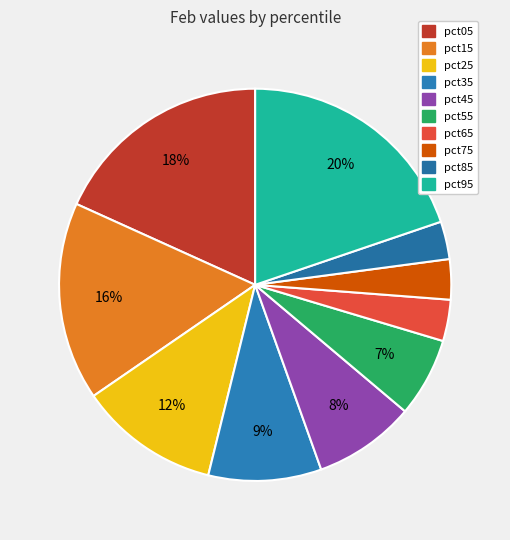

What portion of the pie excludes pct25?

88.4%